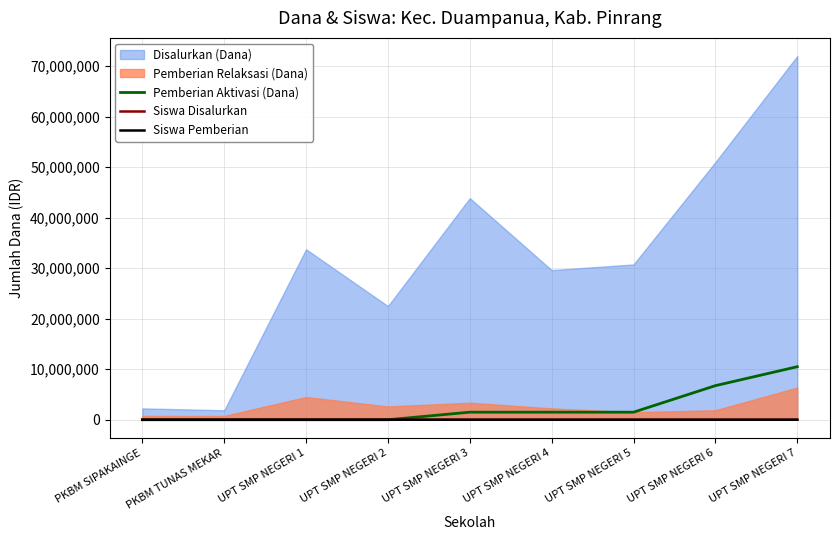

Is the value of Siswa Disalurkan at PKBM SIPAKAINGE greater than the value of Pemberian Aktivasi (Dana) at UPT SMP NEGERI 6?

No